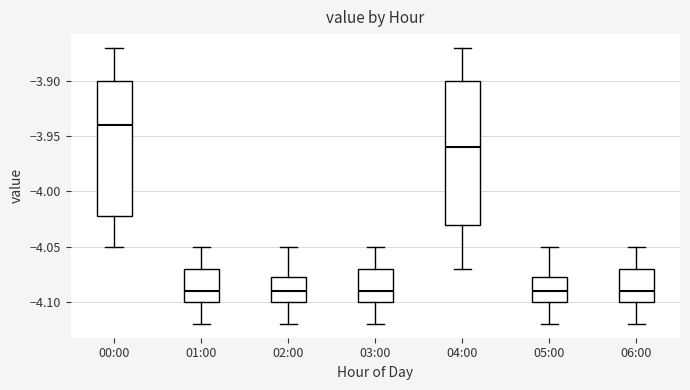

Reading left to right, read every box against the y-axis: the position of its median line, the range the box covers, and the ends of its whiskers. The values are not printed on the chart, so give them approximately, as read against the axis.

00:00: median -3.940, box -4.020 to -3.900, whiskers -4.050 to -3.870
01:00: median -4.090, box -4.100 to -4.070, whiskers -4.120 to -4.050
02:00: median -4.090, box -4.100 to -4.075, whiskers -4.120 to -4.050
03:00: median -4.090, box -4.100 to -4.070, whiskers -4.120 to -4.050
04:00: median -3.960, box -4.030 to -3.900, whiskers -4.070 to -3.870
05:00: median -4.090, box -4.100 to -4.075, whiskers -4.120 to -4.050
06:00: median -4.090, box -4.100 to -4.070, whiskers -4.120 to -4.050